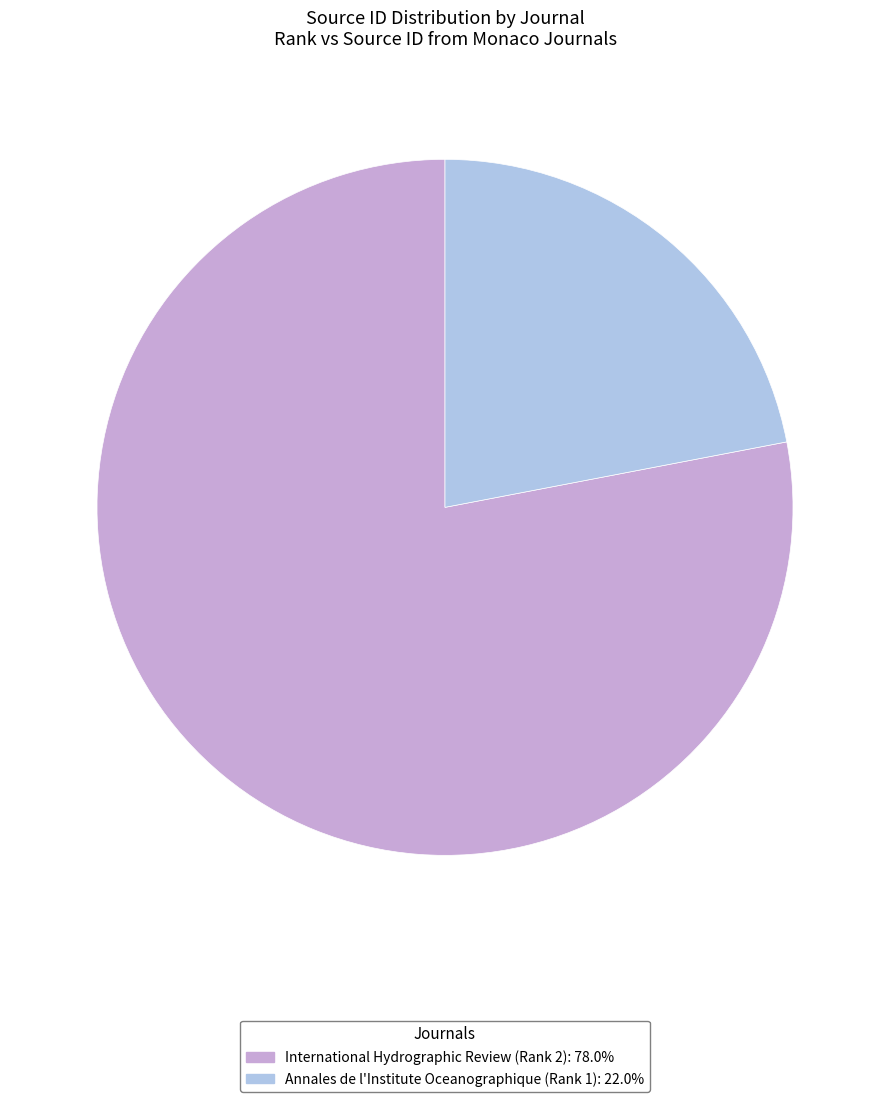

Which has a higher value, Annales de l'Institute Oceanographique (Rank 1) or International Hydrographic Review (Rank 2)?

International Hydrographic Review (Rank 2)